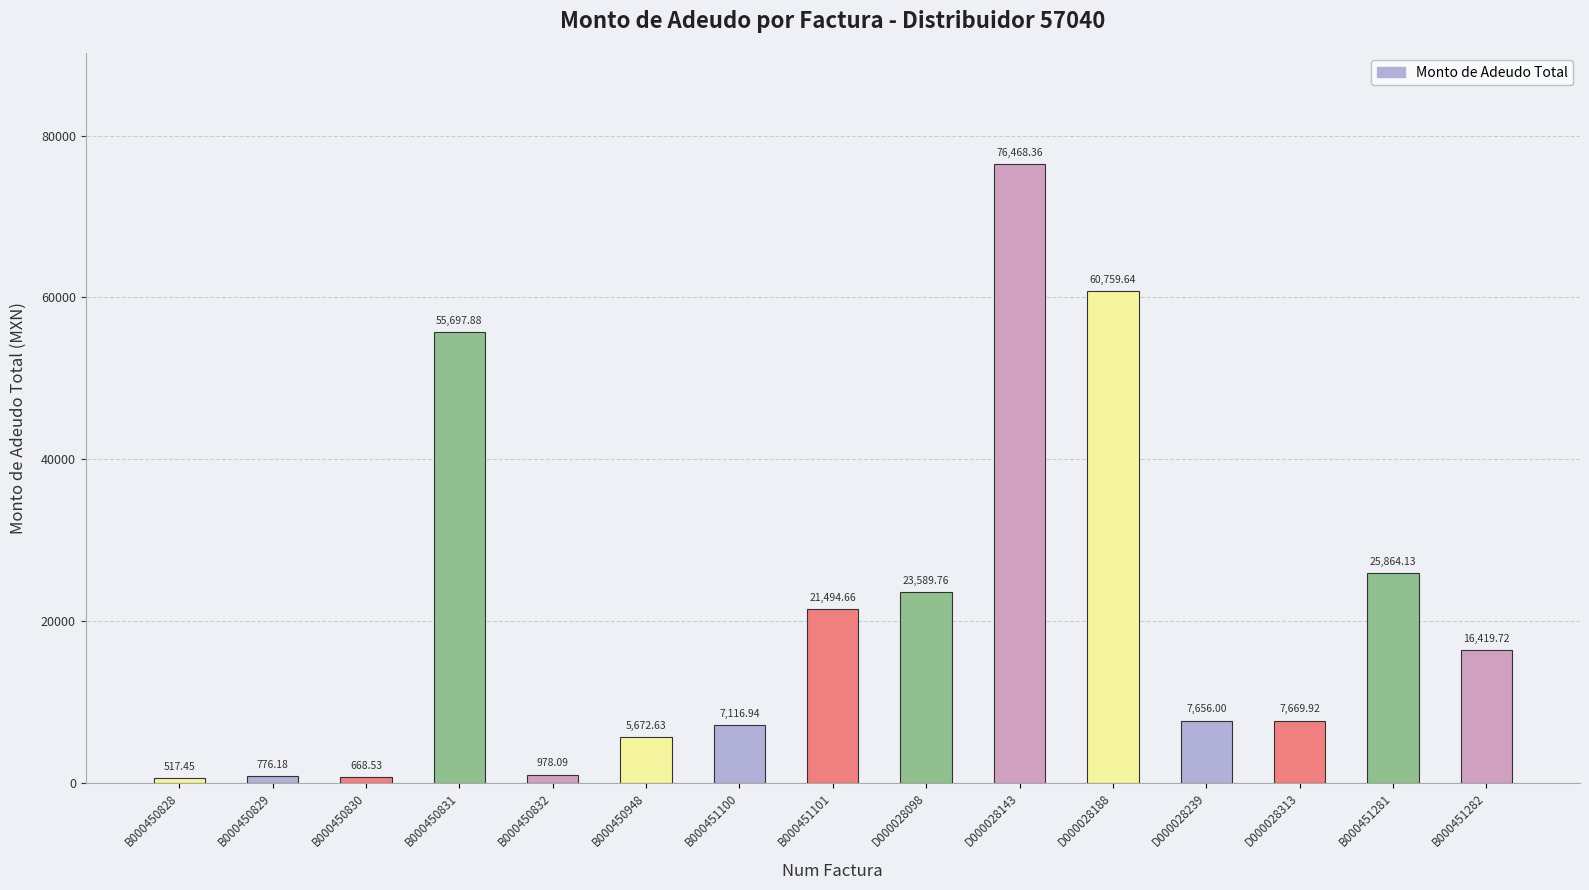

List the labels in order of value, largest first.

D000028143, D000028188, B000450831, B000451281, D000028098, B000451101, B000451282, D000028313, D000028239, B000451100, B000450948, B000450832, B000450829, B000450830, B000450828